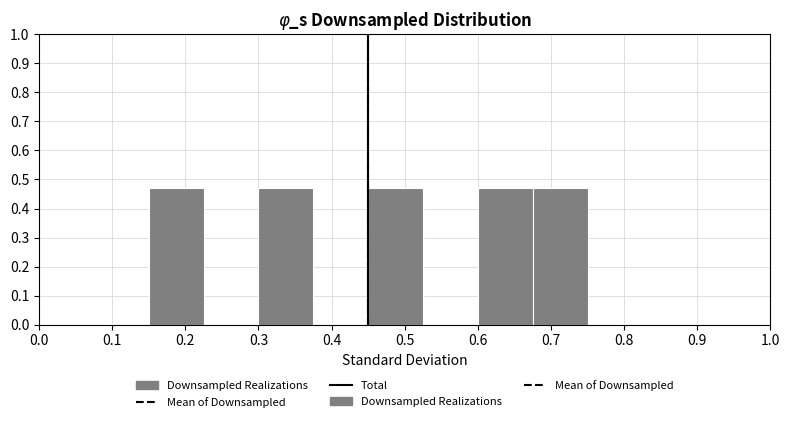

How tall is the bar that spans 0.600 to 0.675 on the x-axis? Neither the bar edges nor the heights are printed on the chart, so give them approximately, as read against the axes.

0.47